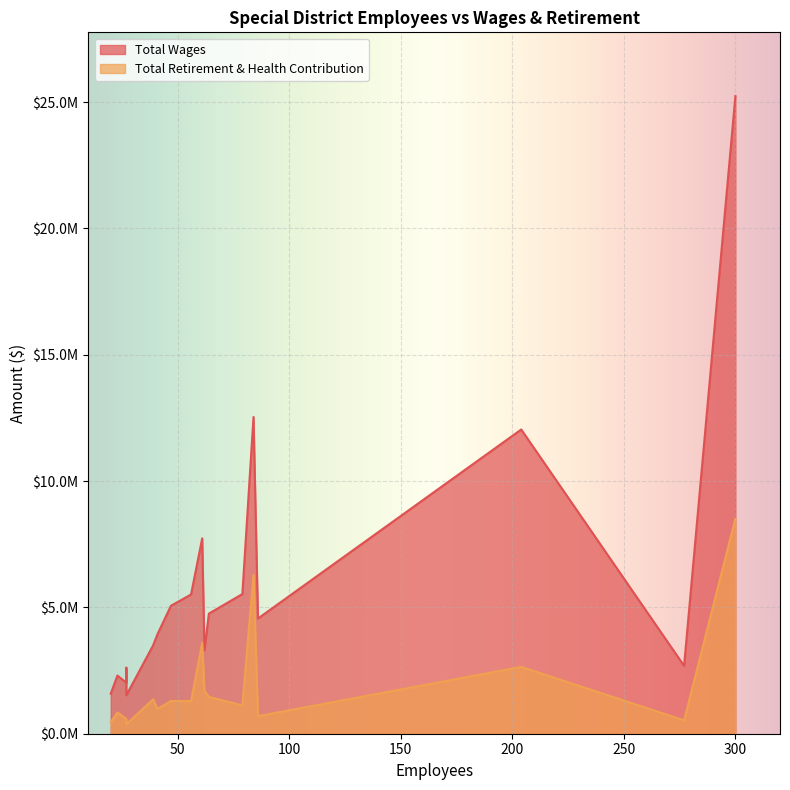

The Total Wages series shows 2302975 at 23. True or false?

True